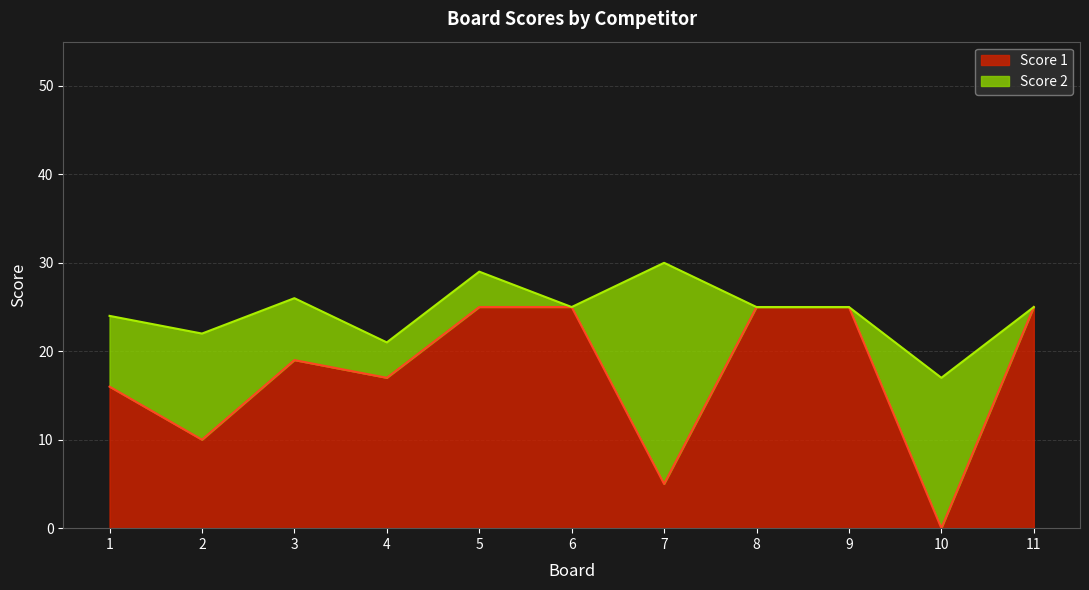

Read the value at 11, to the nearest 5.

25